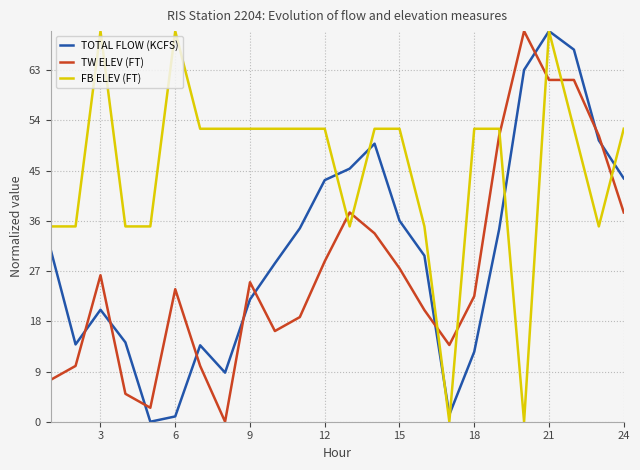

What is the maximum value shown in the chart?

70.0